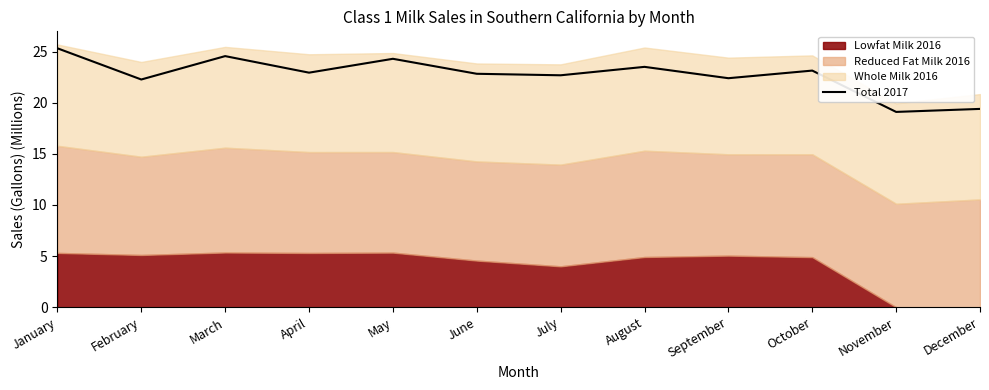

Which category has the lowest value across all series?

November